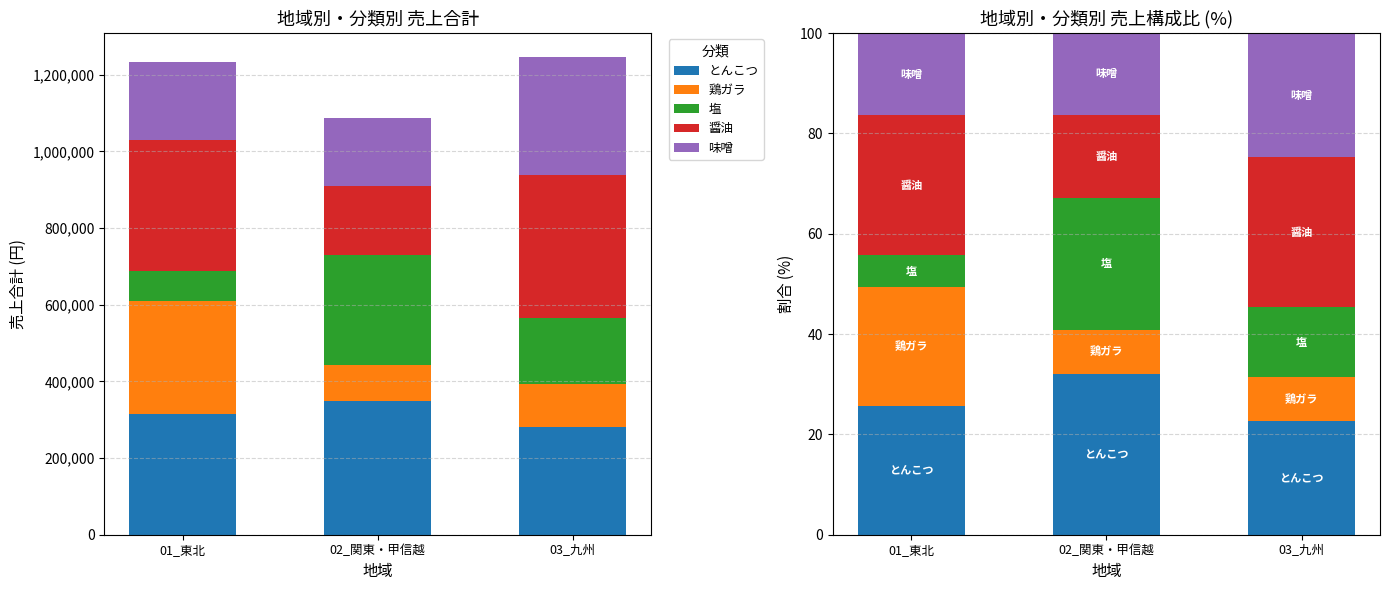

What are all the series names shown in the legend?

とんこつ, 鶏ガラ, 塩, 醤油, 味噌